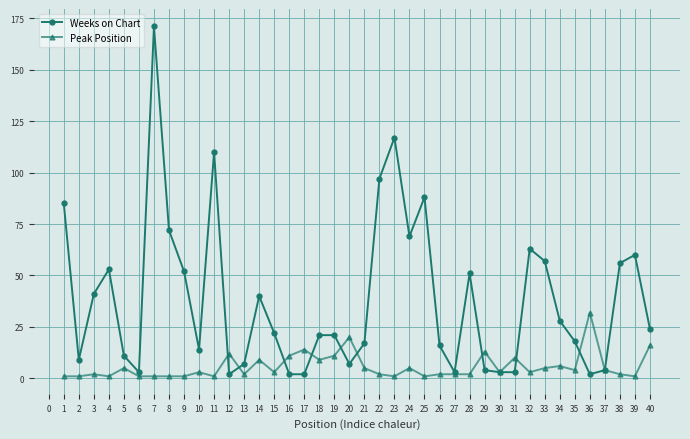

How many distinct data groups are displayed?

2